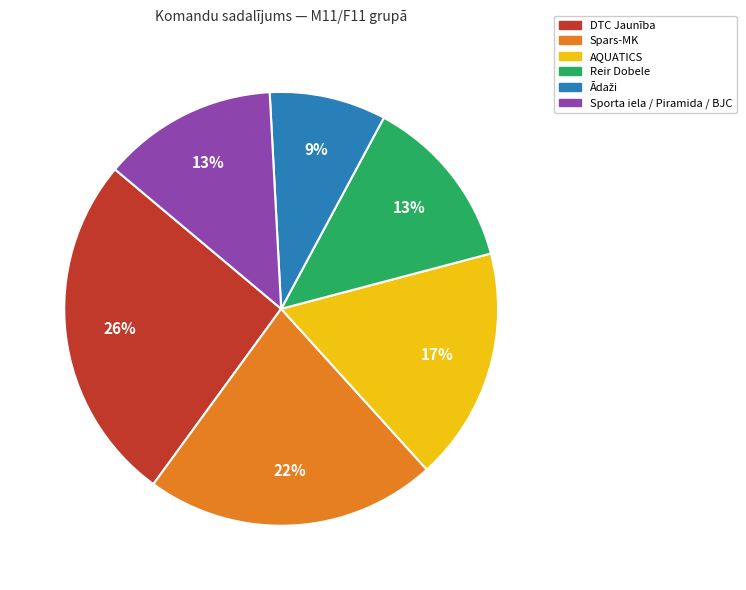

Does Reir Dobele account for over 50% of the chart?

No